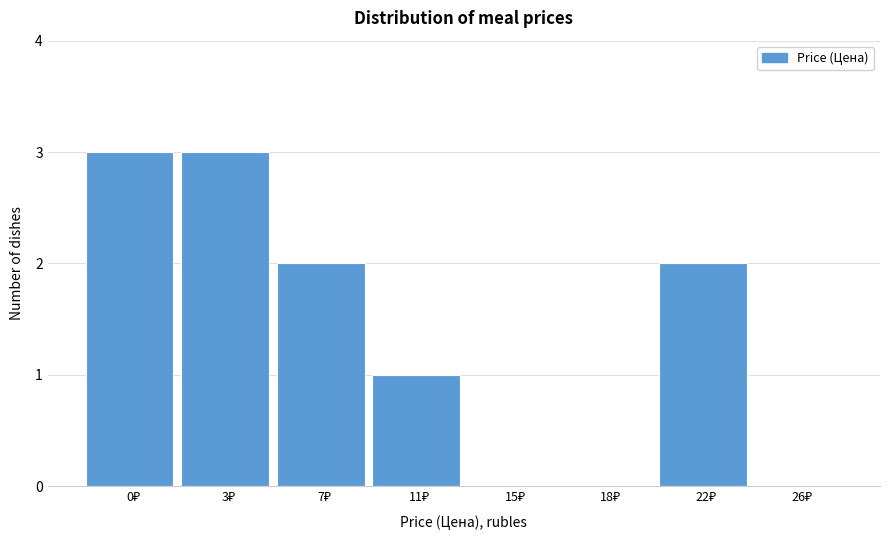

What is the maximum value shown in the chart?

3